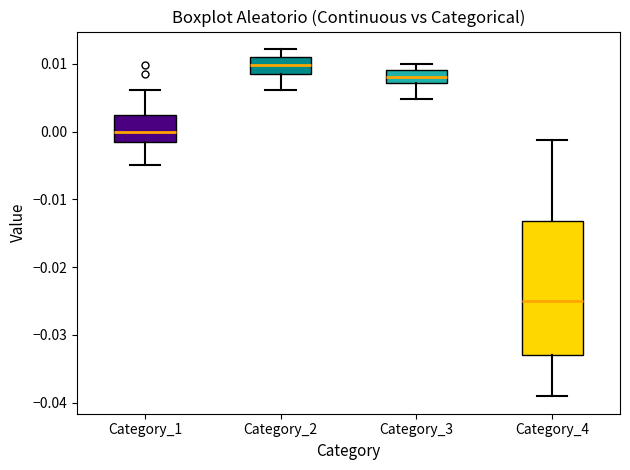

Where does the upper whisker of the box for Category_4 end on the y-axis? The values are not printed on the chart, so give them approximately, as read against the axis.

-0.001